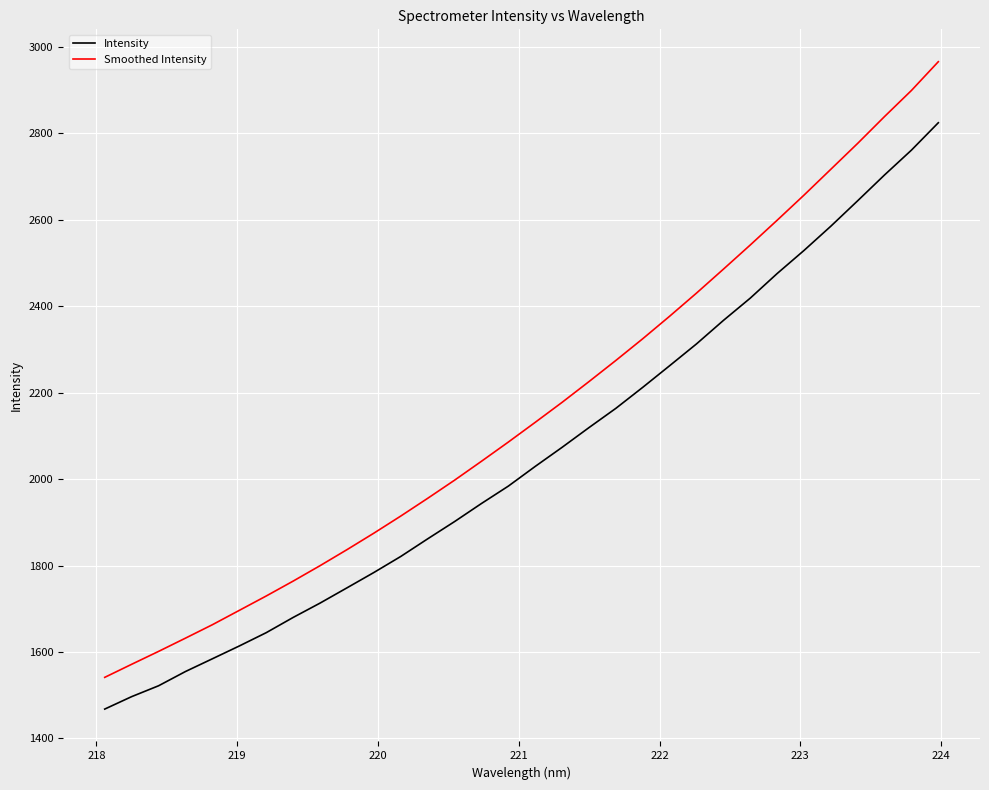

At how many categories does at least one series exceed 2622?

6